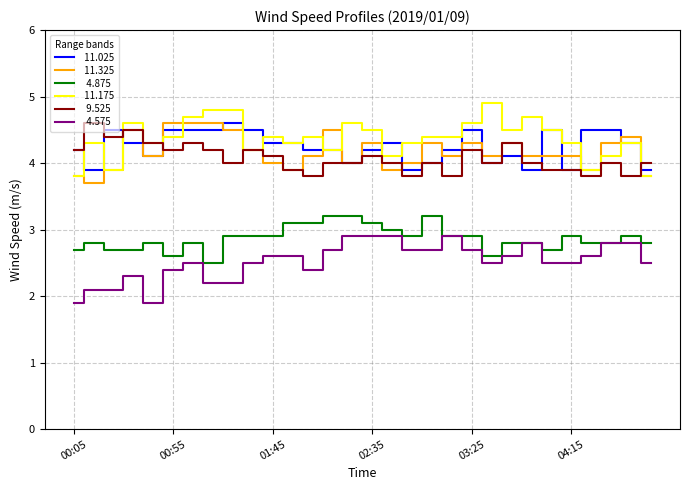

What is the smallest value displayed?

1.9